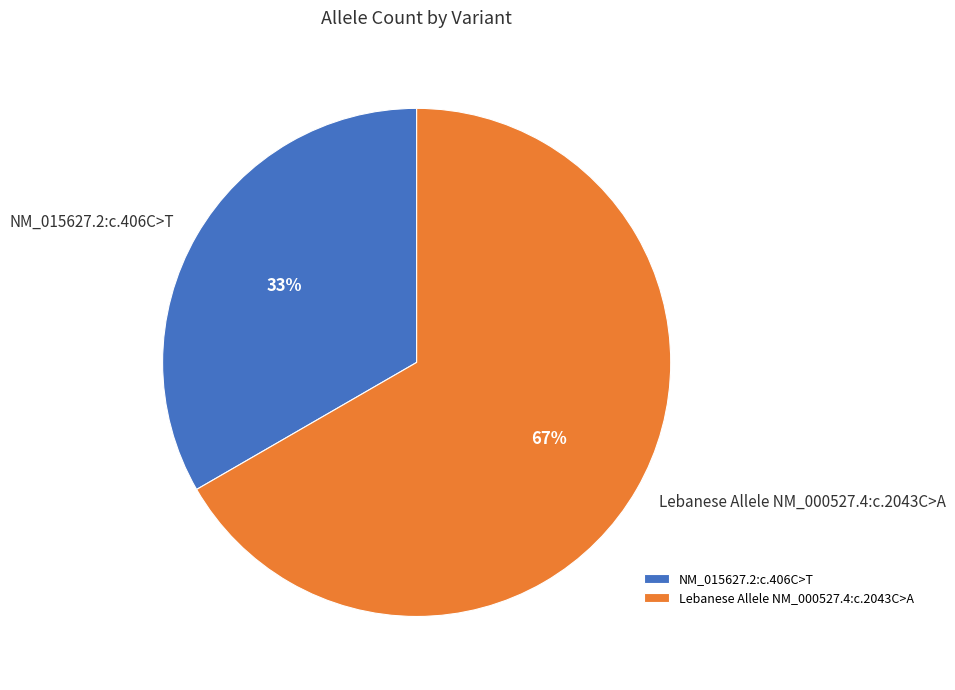

Approximately how many times larger is the value at Lebanese Allele NM_000527.4:c.2043C>A compared to NM_015627.2:c.406C>T?

2.0